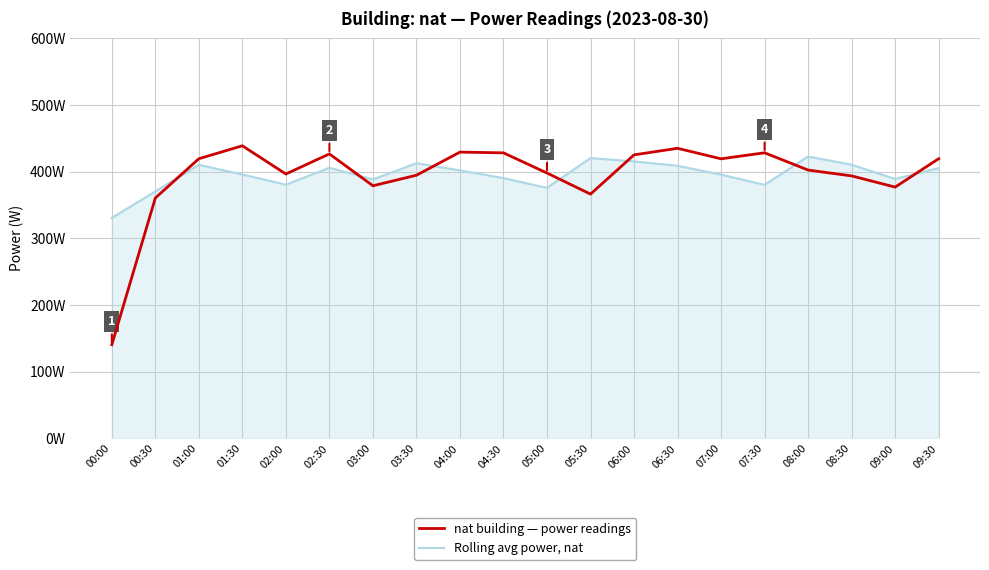

True or false: Rolling avg power, nat has a value of 544.4 at 08:30.

False